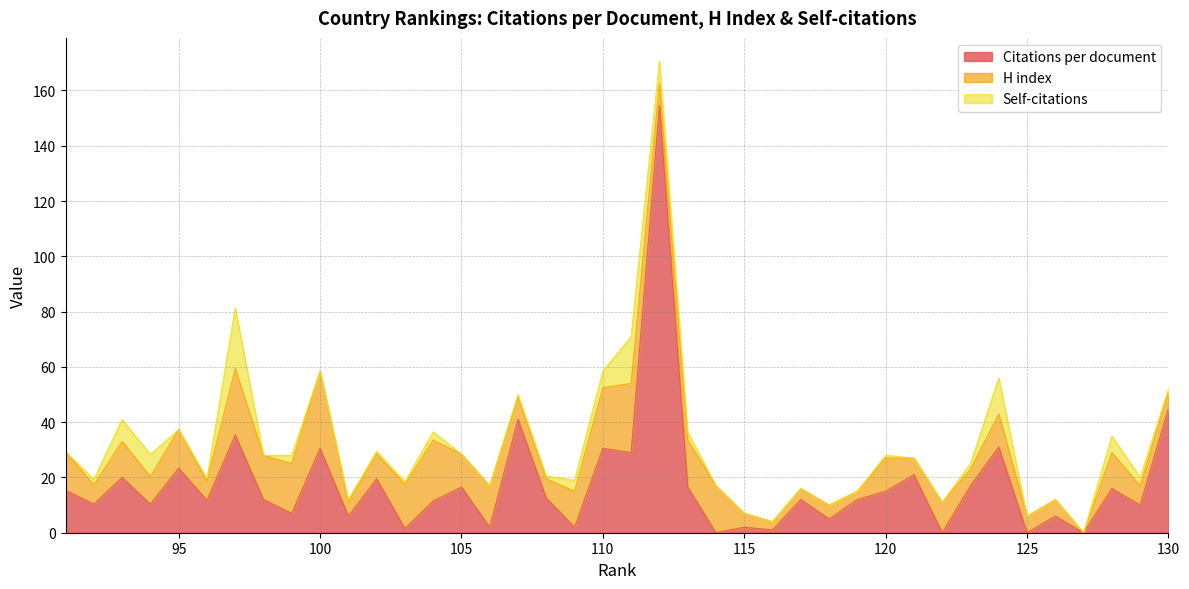

The Citations per document series shows 16.9 at 22. True or false?

False